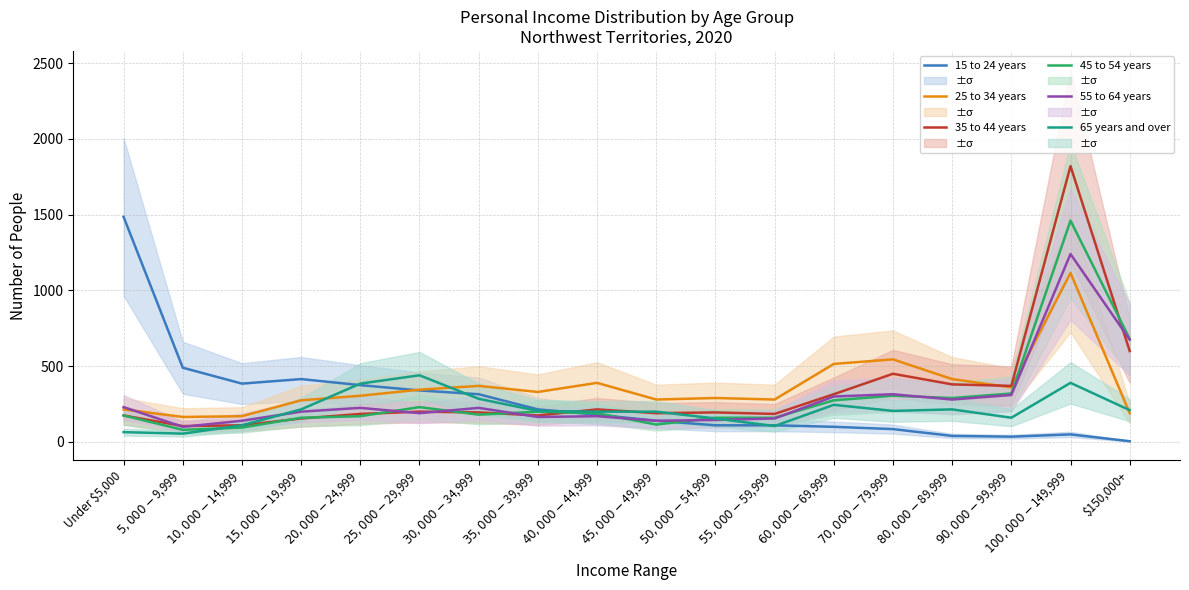

What is the difference between the second highest and minimum values in the 45 to 54 years series?

600